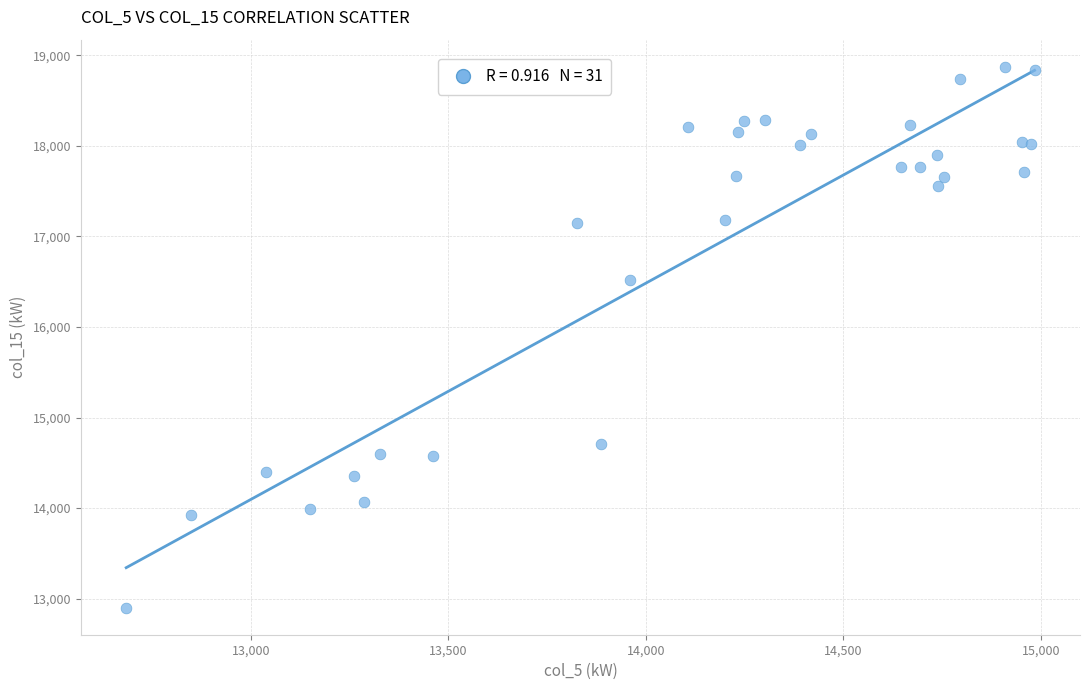

What Y value in the scatter plot is closest to 15887?

16517